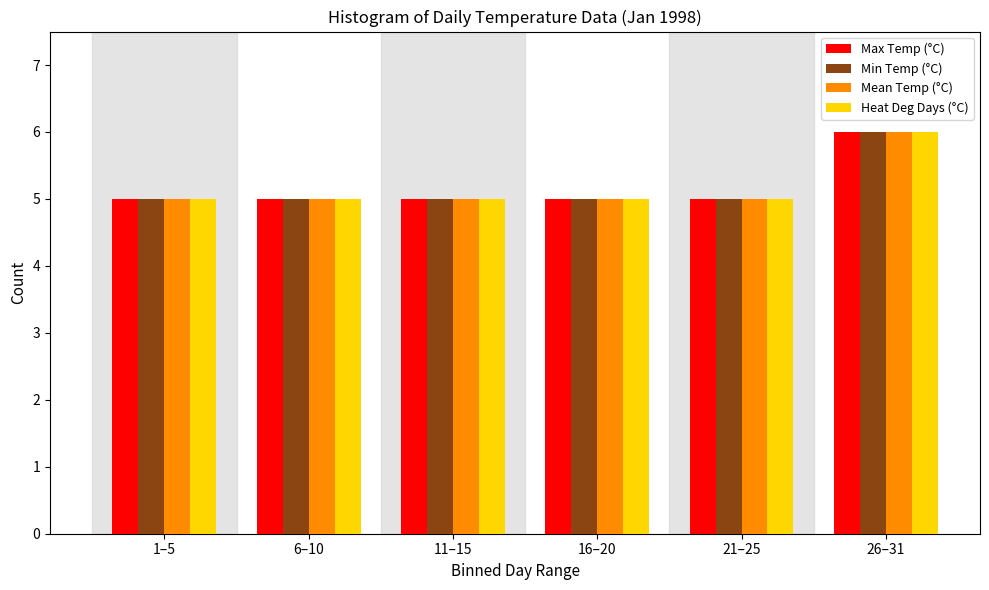

Reading right to left, transcribe all the data shown in this chart.

Max Temp (°C): 26–31=6	21–25=5	16–20=5	11–15=5	6–10=5	1–5=5
Min Temp (°C): 26–31=6	21–25=5	16–20=5	11–15=5	6–10=5	1–5=5
Mean Temp (°C): 26–31=6	21–25=5	16–20=5	11–15=5	6–10=5	1–5=5
Heat Deg Days (°C): 26–31=6	21–25=5	16–20=5	11–15=5	6–10=5	1–5=5